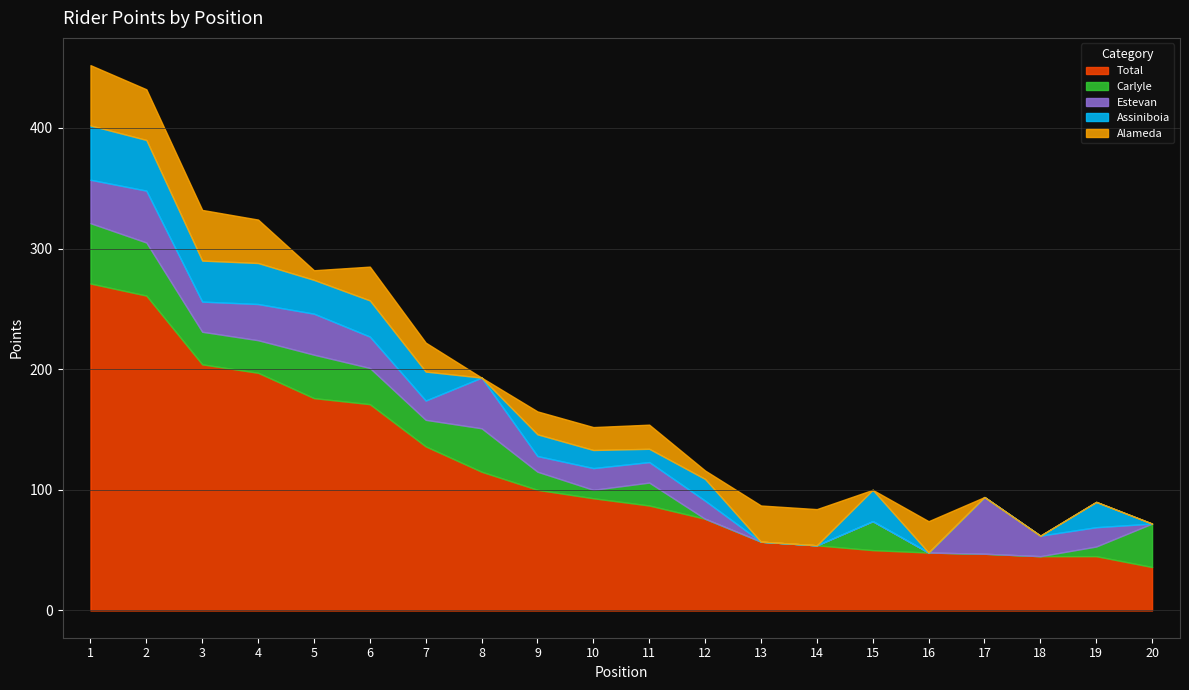

Does the chart have visible grid lines?

Yes